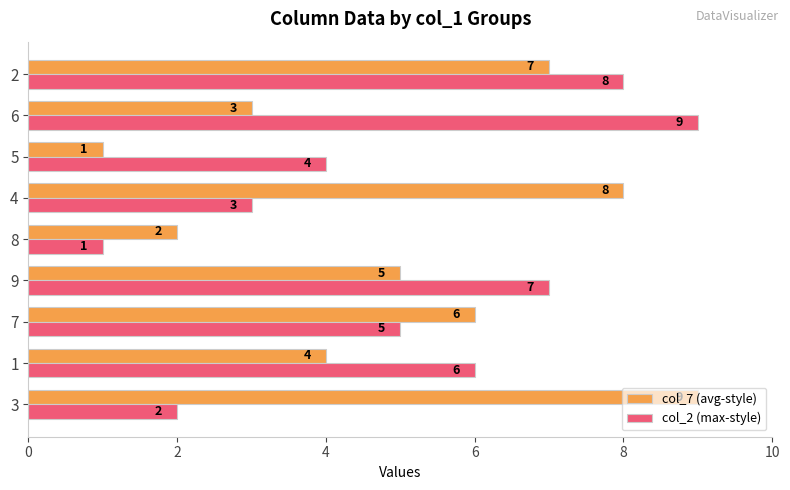

What is the total value across all series at 1?

10